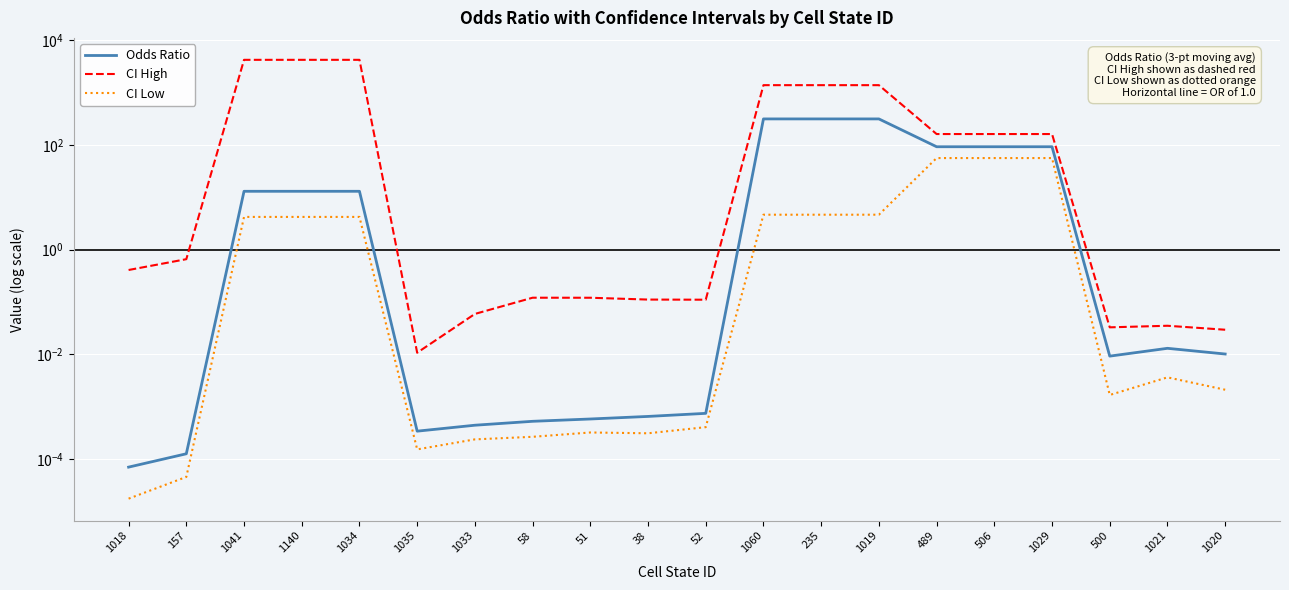

What is the difference between the CI Low values at 157 and 489?

56.3